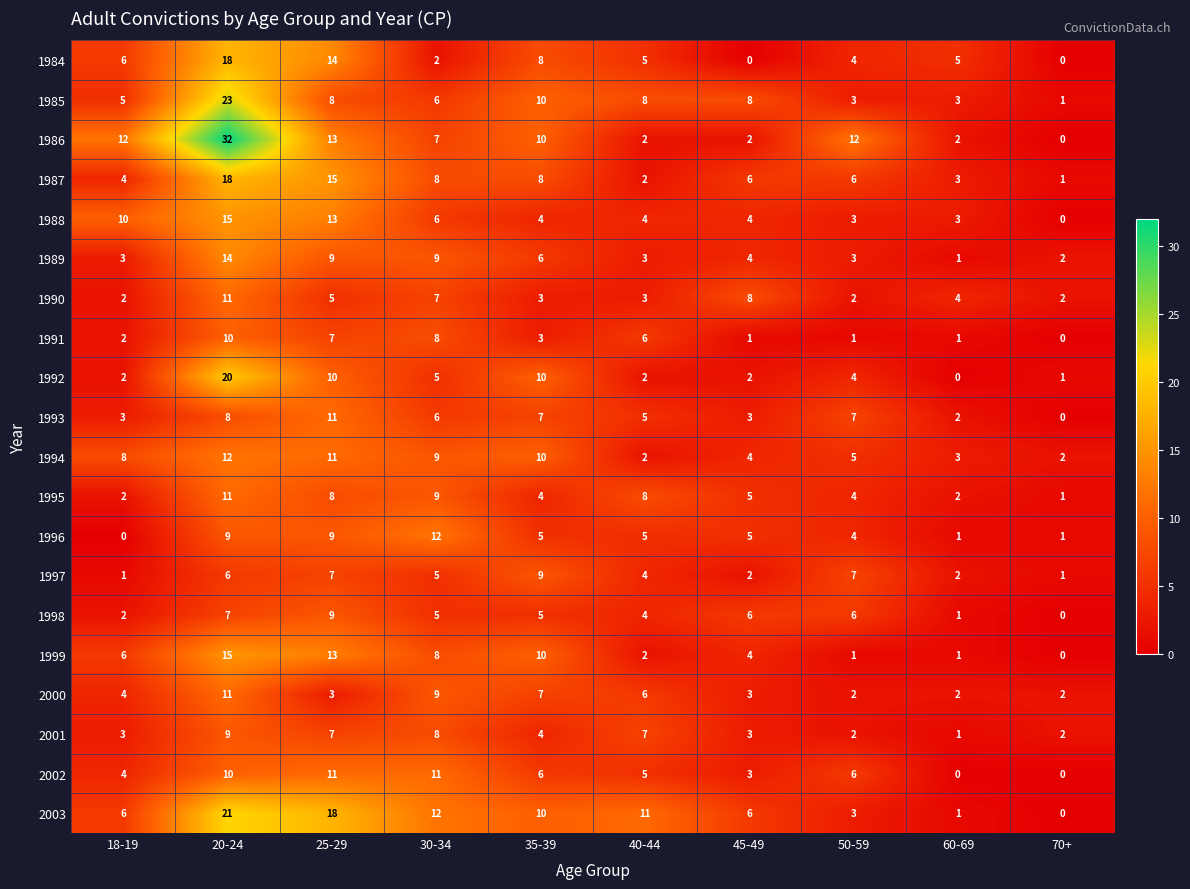

At which label does 1986 first exceed 10?

18-19